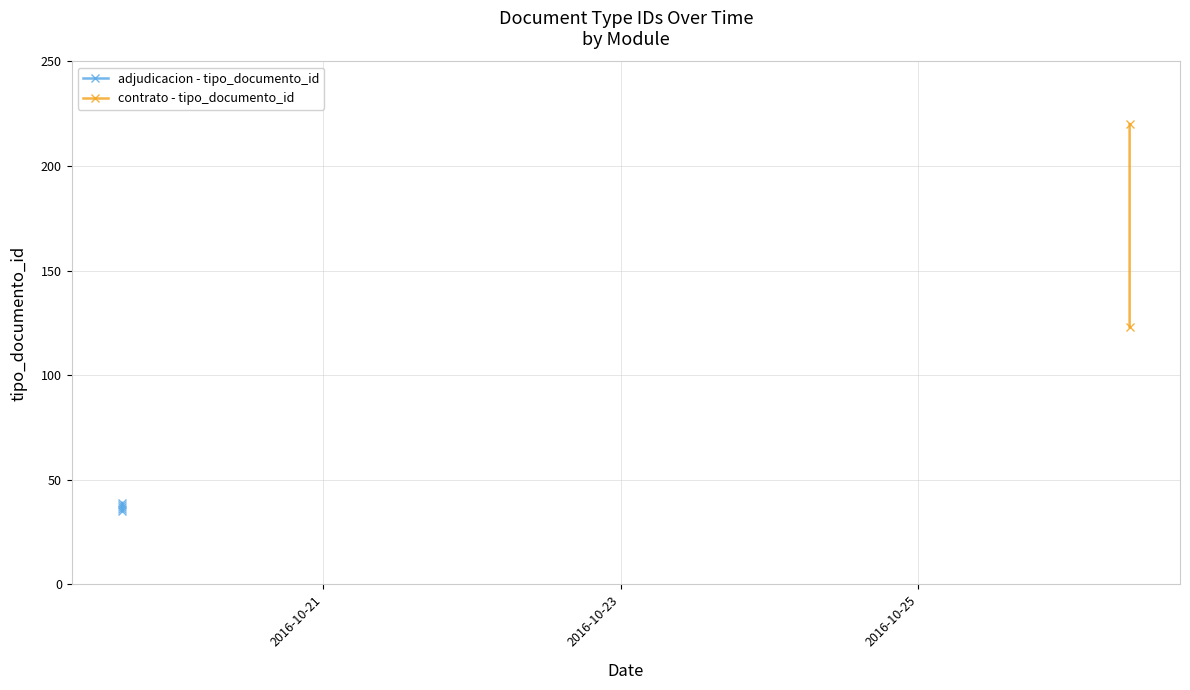

Reading left to right, extract all data points from this chart.

2016-10-19 15:29:45=35	2016-10-19 15:30:26=38	2016-10-19 15:30:06=36	2016-10-26 10:07:35=220	2016-10-19 15:31:24=39	2016-10-26 10:07:34=123	2016-10-19 15:30:06=37